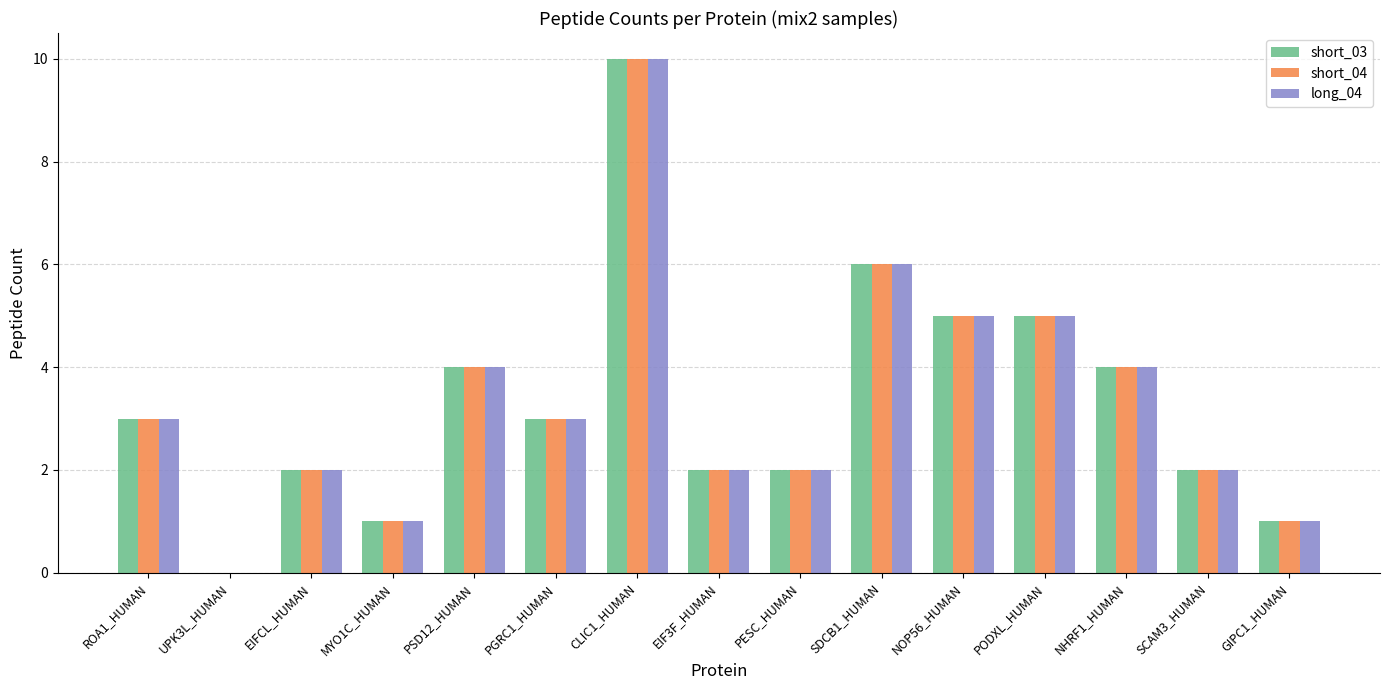

Reading right to left, what are all the values shown in this chart?

short_03: 1	2	4	5	5	6	2	2	10	3	4	1	2	0	3
short_04: 1	2	4	5	5	6	2	2	10	3	4	1	2	0	3
long_04: 1	2	4	5	5	6	2	2	10	3	4	1	2	0	3